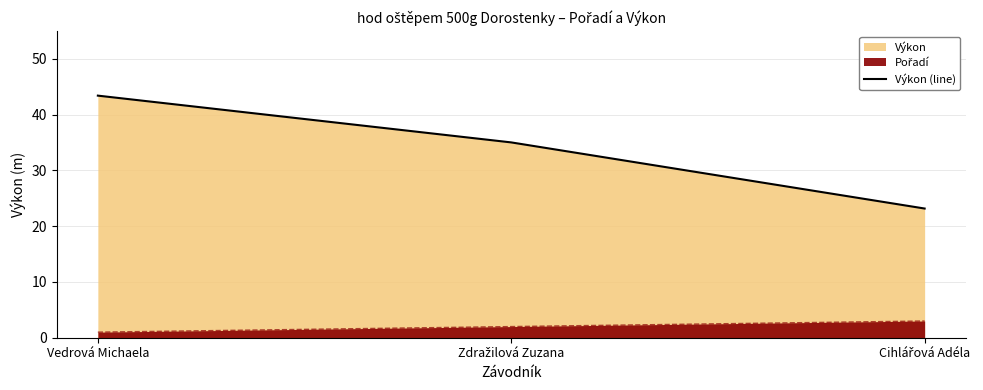

How many lines are shown in the chart?

1